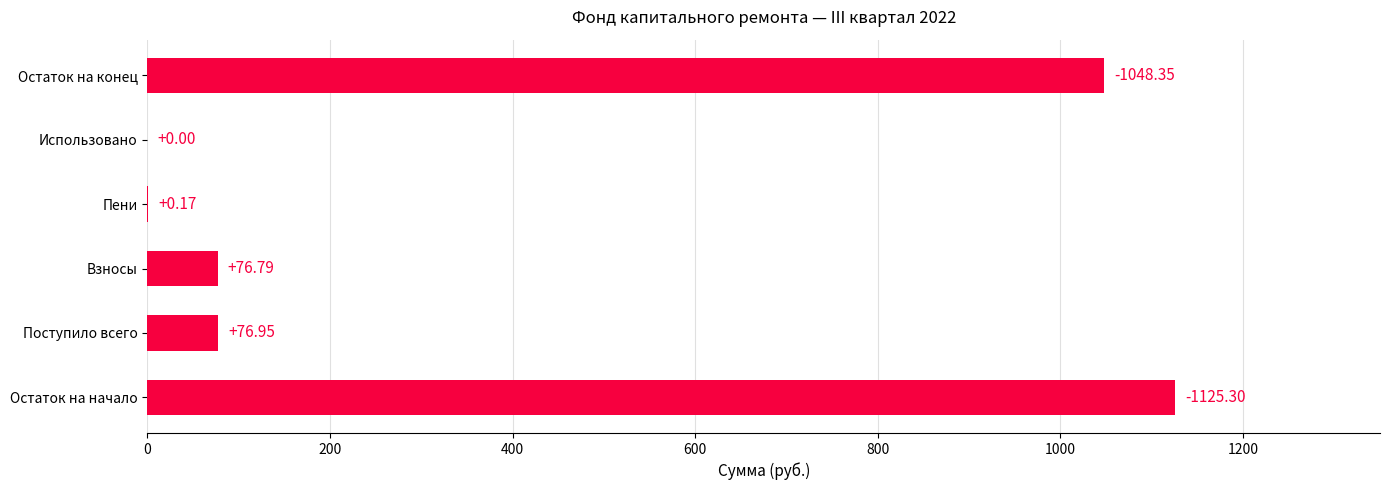

Which category has the highest value across all series?

Остаток на начало